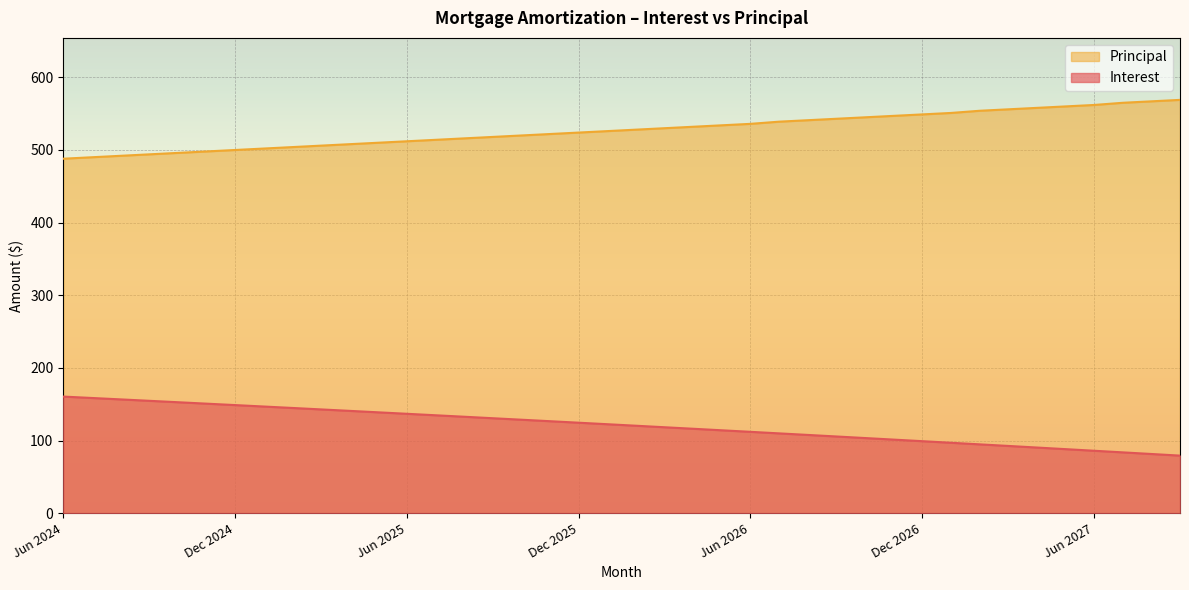

True or false: Interest and Principal intersect in this chart.

False